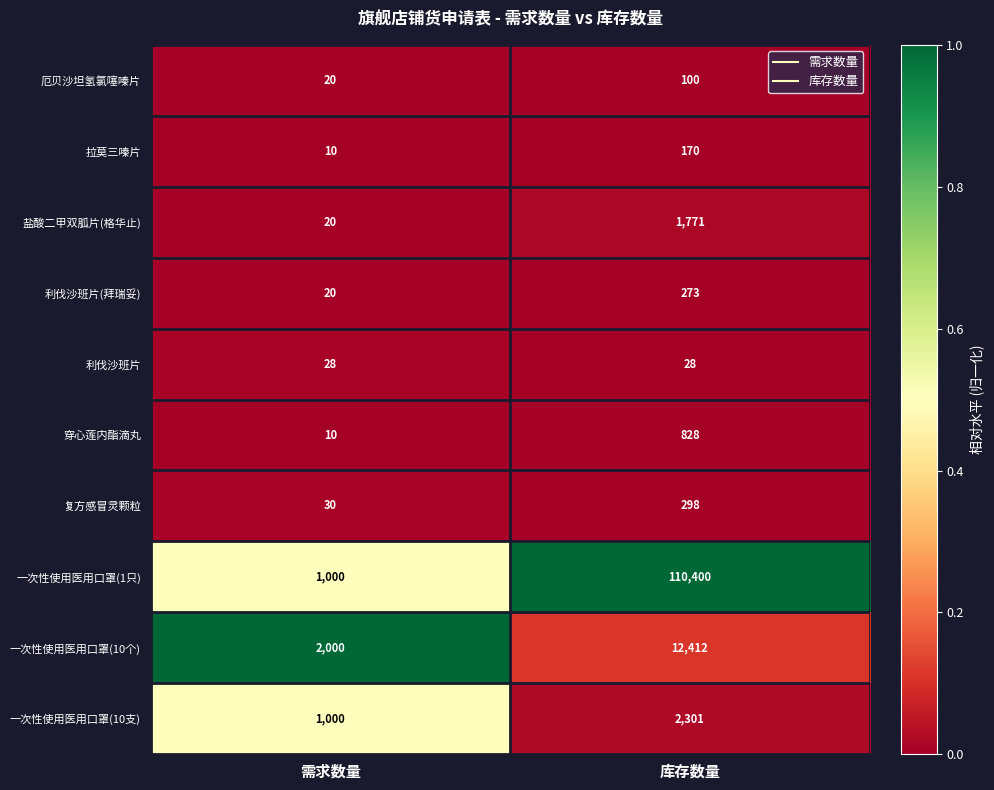

What is the maximum value shown in the chart?

110400